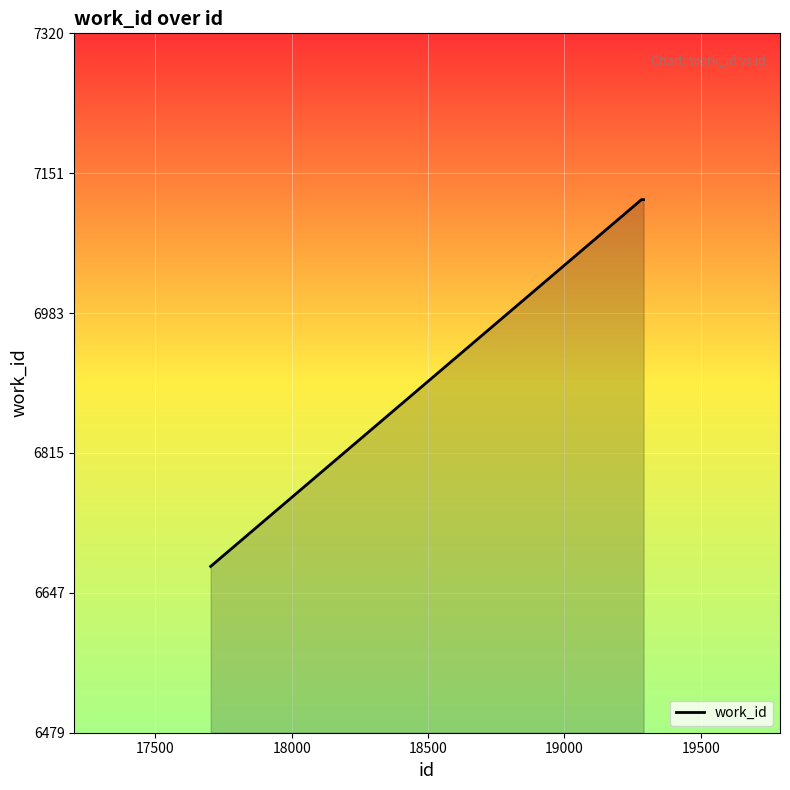

What is the greatest value displayed?

7120